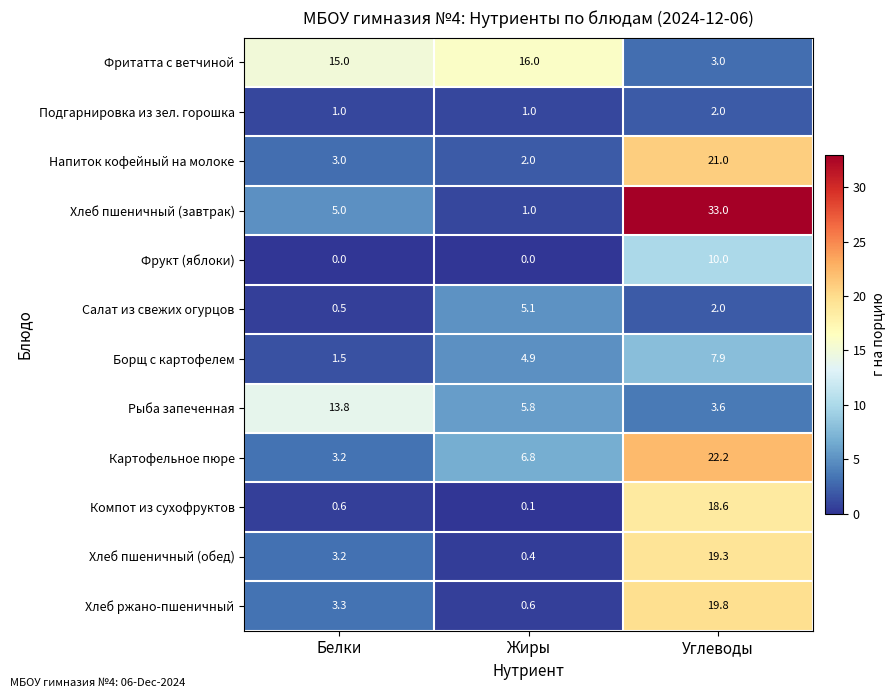

Rank the series by their maximum value, from lowest to highest.

Подгарнировка из зел. горошка, Салат из свежих огурцов, Борщ с картофелем, Фрукт (яблоки), Рыба запеченная, Фритатта с ветчиной, Компот из сухофруктов, Хлеб пшеничный (обед), Хлеб ржано-пшеничный, Напиток кофейный на молоке, Картофельное пюре, Хлеб пшеничный (завтрак)